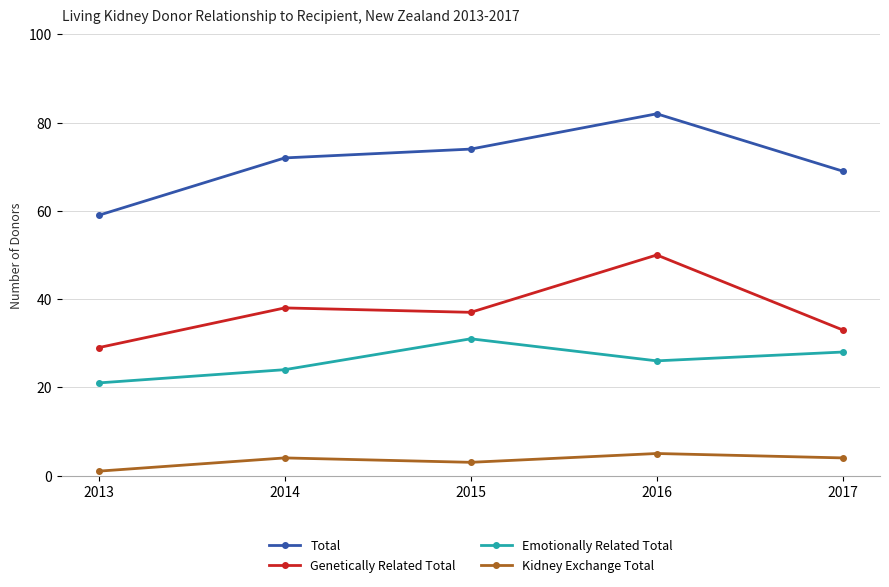

The value of Emotionally Related Total at 2015 is 15. True or false?

False